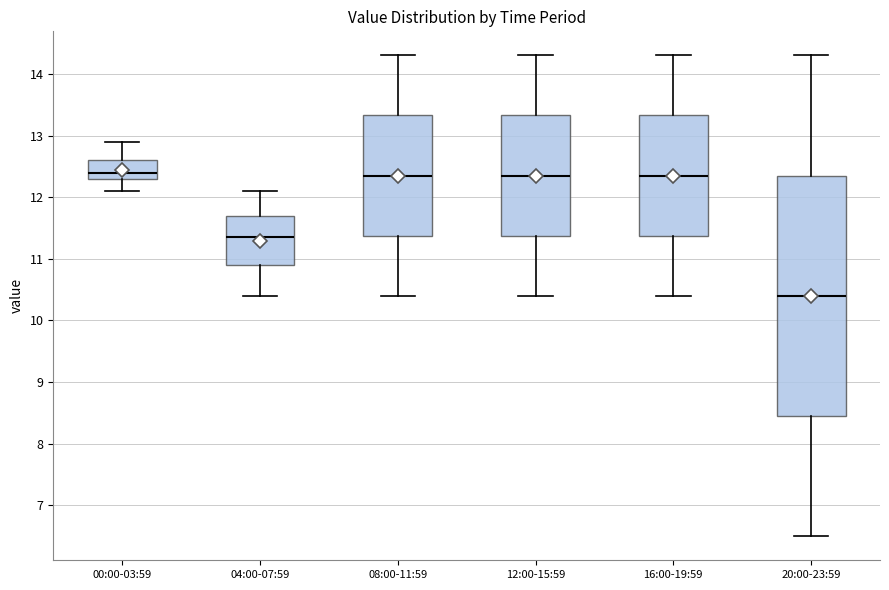

Reading left to right, transcribe this box plot: for each box, give where its median line is, the range the box spans, and where its two whiskers end, as read against the y-axis. The values are not printed on the chart, so give them approximately, as read against the axis.

00:00-03:59: median 12.4, box 12.3 to 12.6, whiskers 12.1 to 12.9
04:00-07:59: median 11.4, box 10.9 to 11.7, whiskers 10.4 to 12.1
08:00-11:59: median 12.4, box 11.4 to 13.3, whiskers 10.4 to 14.3
12:00-15:59: median 12.4, box 11.4 to 13.3, whiskers 10.4 to 14.3
16:00-19:59: median 12.4, box 11.4 to 13.3, whiskers 10.4 to 14.3
20:00-23:59: median 10.4, box 8.5 to 12.4, whiskers 6.5 to 14.3